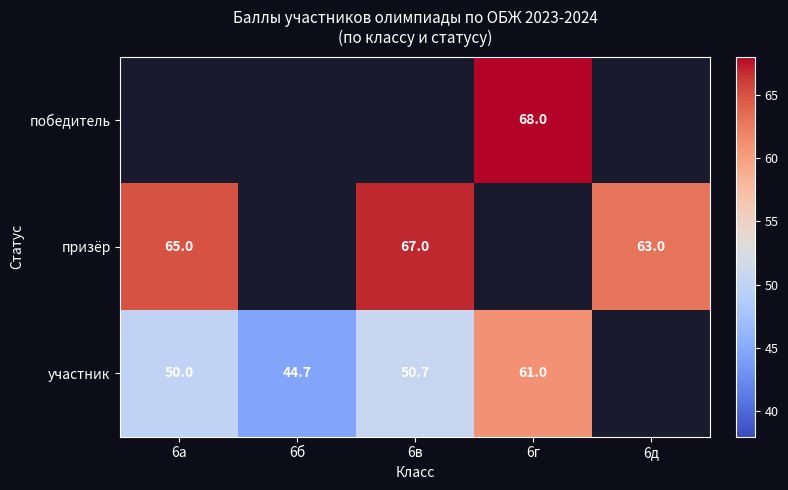

What is the difference between the призёр values at 6в and 6а?

2.0